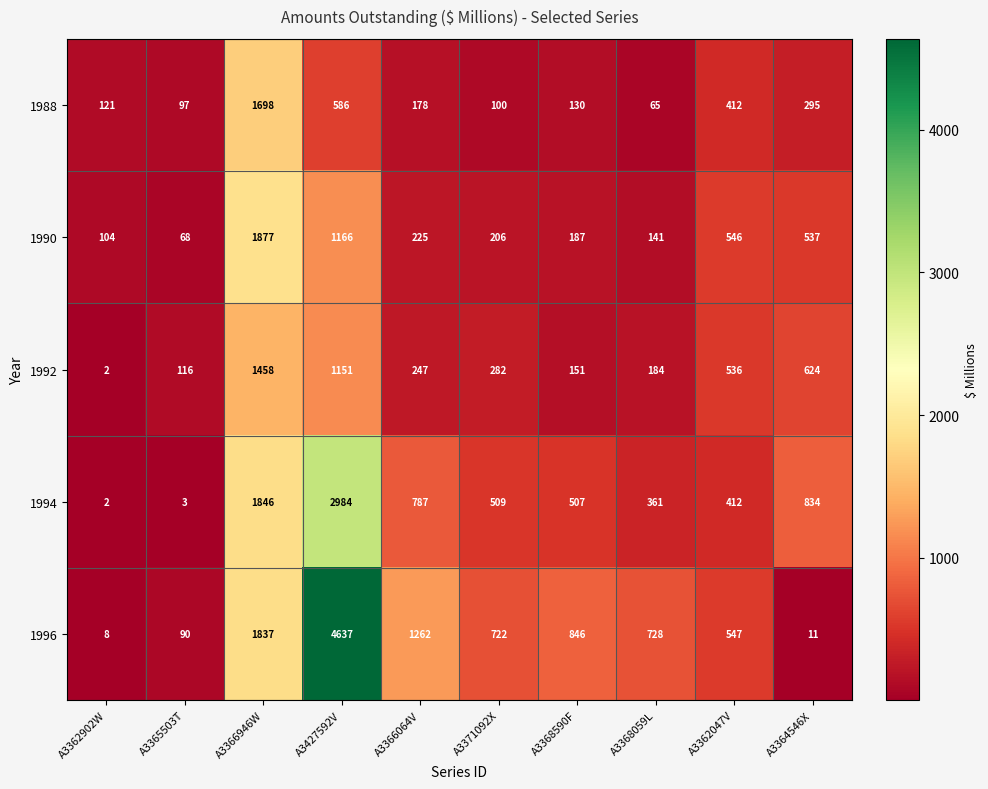

What is the maximum value for 1996?

4637